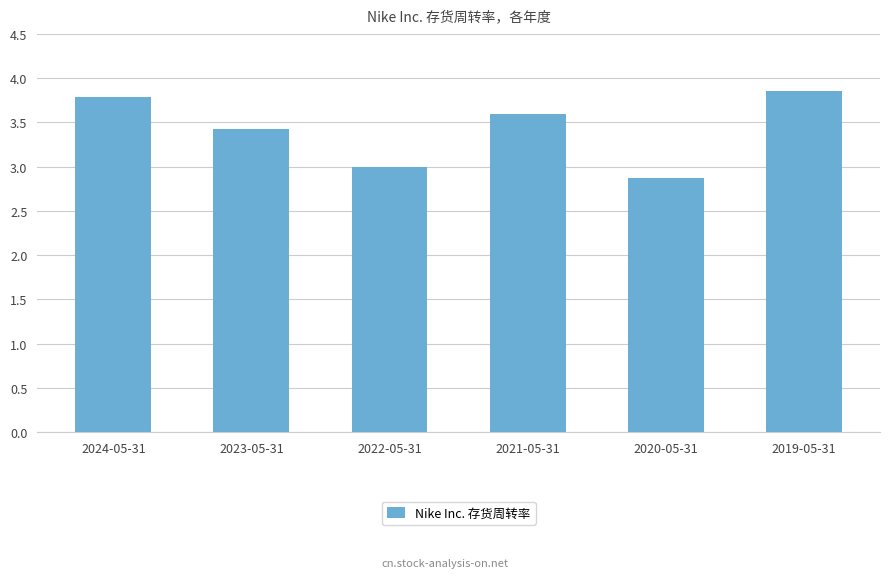

What is the change in value from 2024-05-31 to 2020-05-31?

-0.9